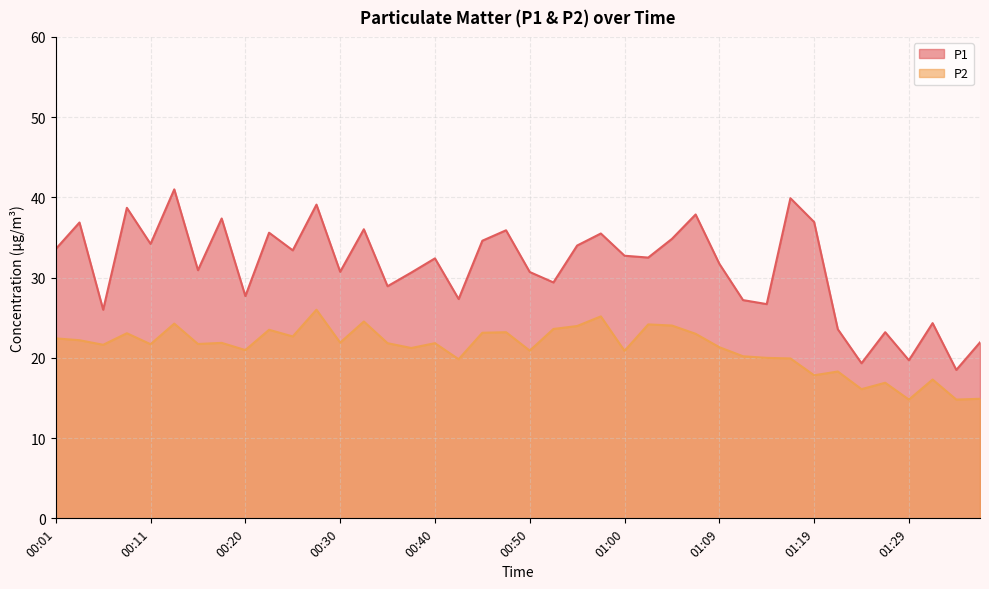

True or false: P1 has more than 2 points higher than both neighbors.

True